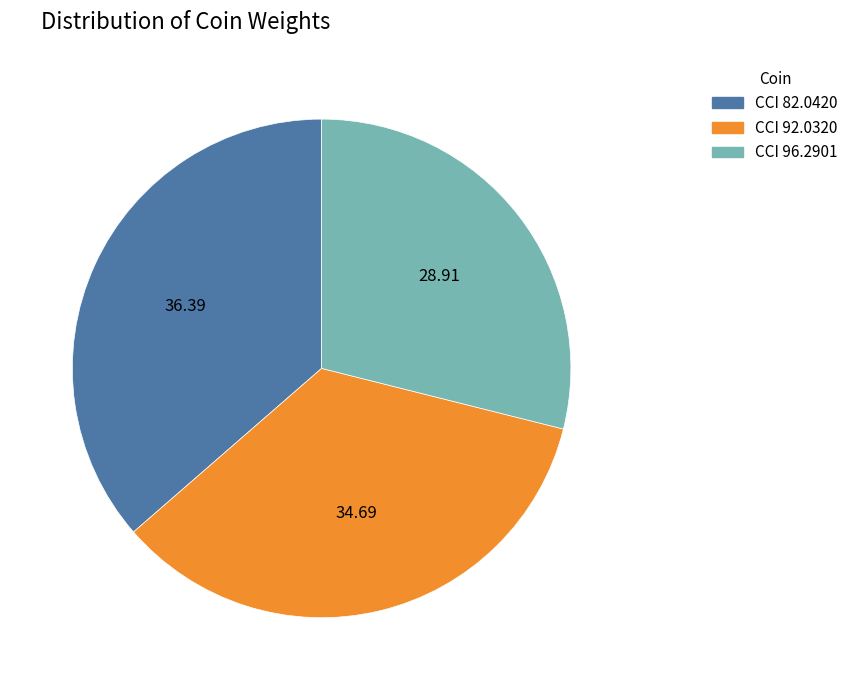

Combined, do CCI 96.2901 and CCI 82.0420 account for over 50%?

Yes